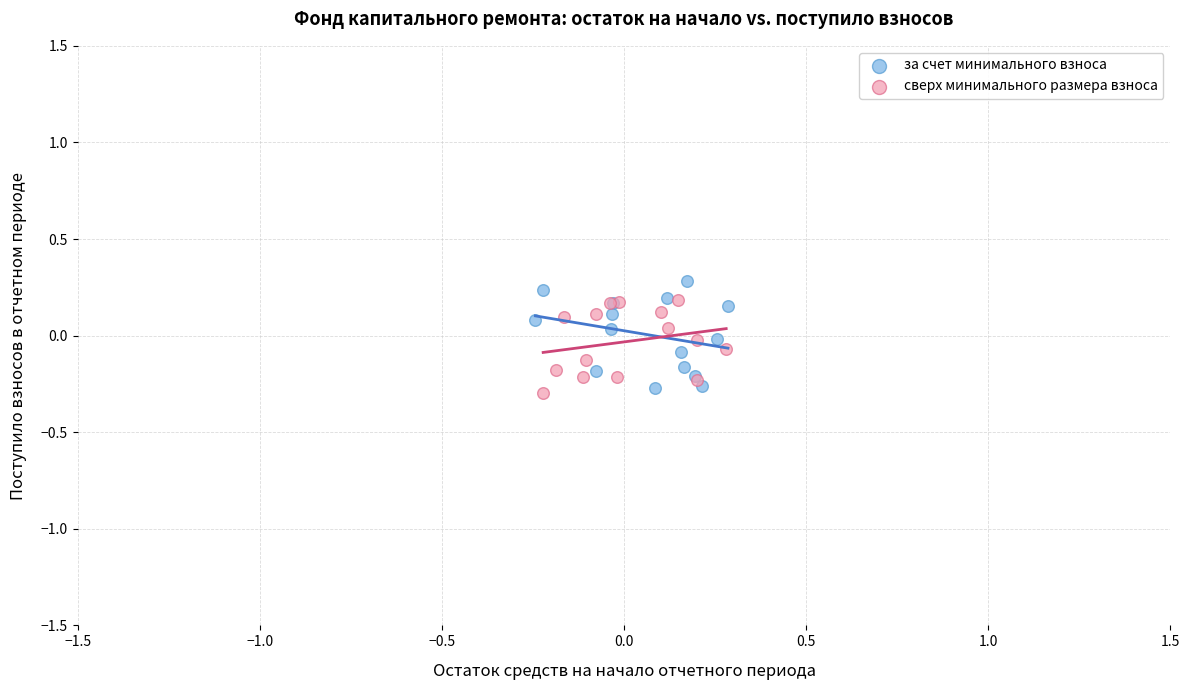

What are all the series names shown in the legend?

за счет минимального взноса, сверх минимального размера взноса